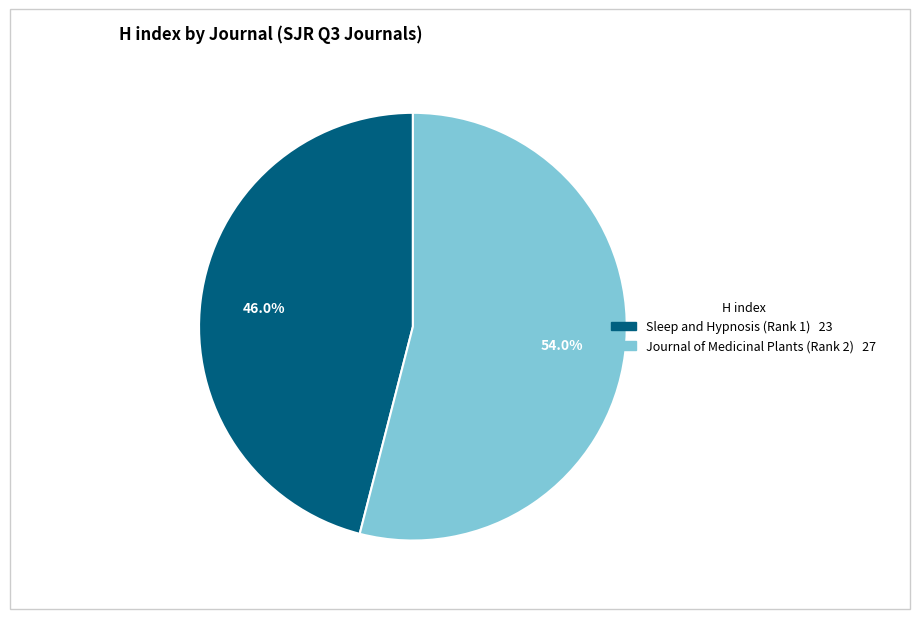

To the nearest percent, what percentage of the pie is Sleep and Hypnosis (Rank 1)?

46%